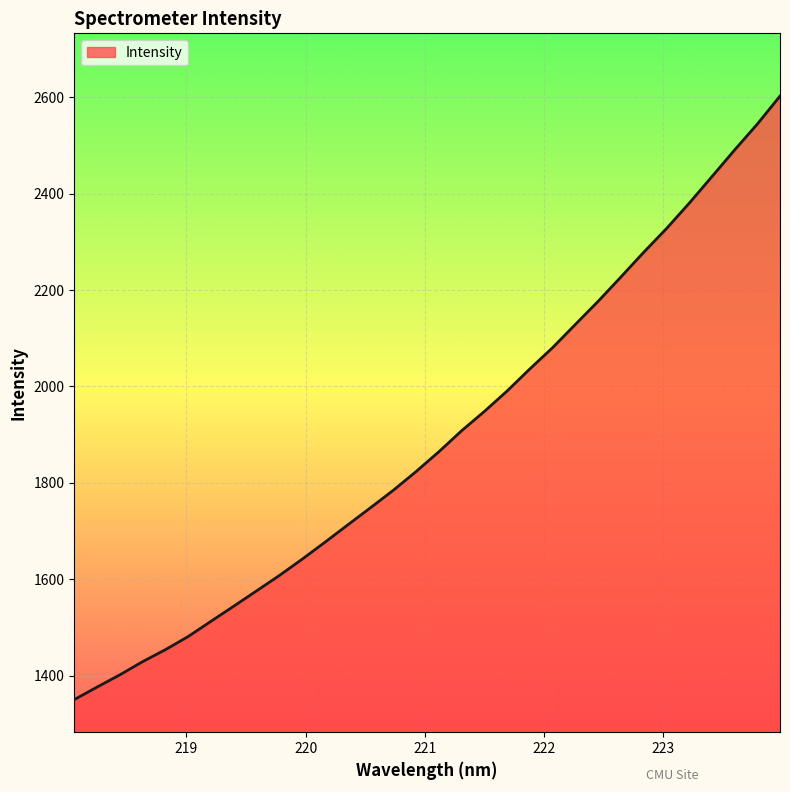

What is the difference between the maximum and minimum values?

1251.0